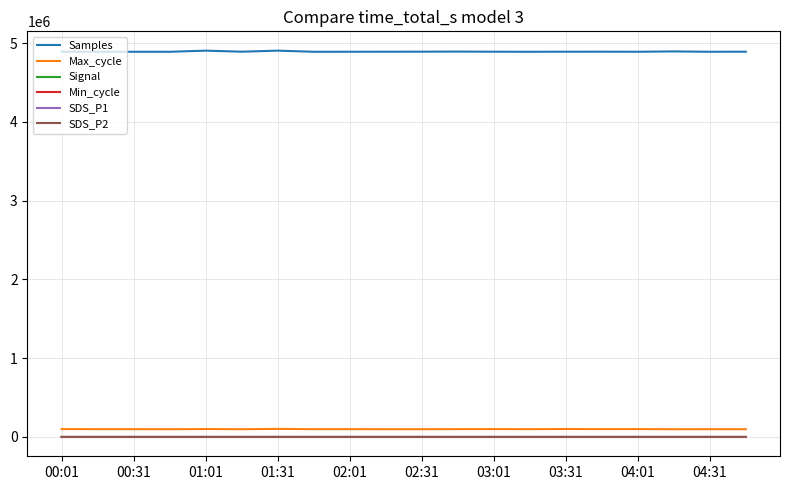

Does the chart have visible grid lines?

Yes